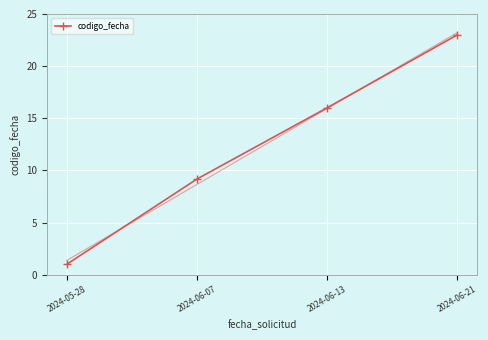

Reading left to right, transcribe all the data shown in this chart.

1.0	9.2	16.0	23.0